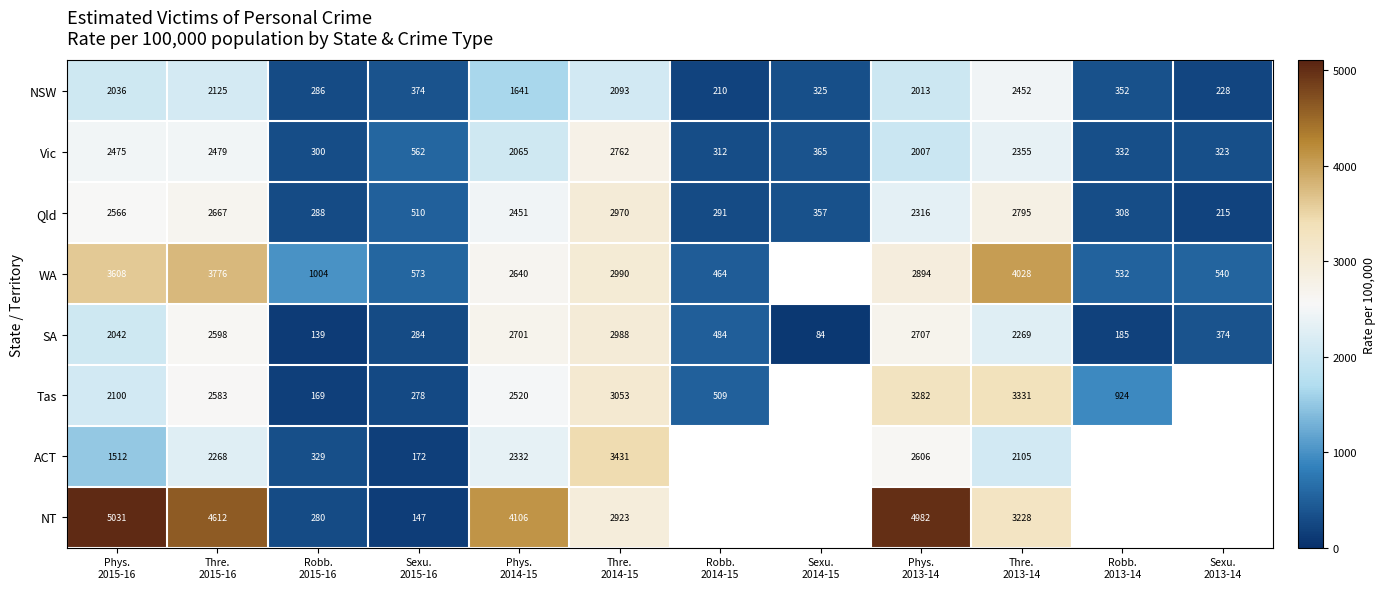

What is the average value of the Vic series?

1361.4